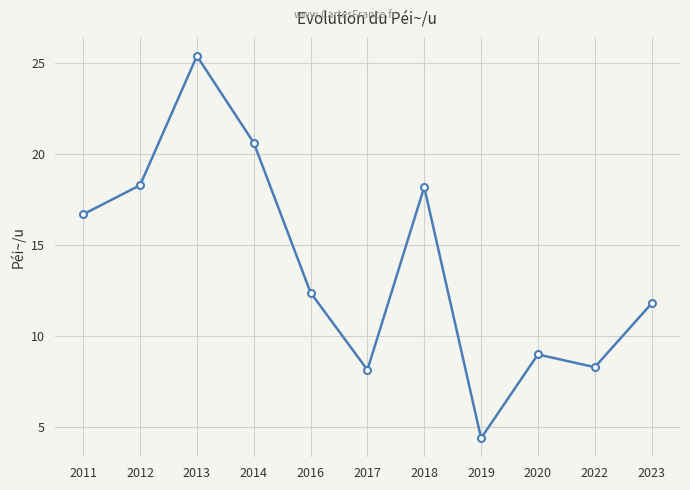

What is the value of the 2nd point from the left?

18.3